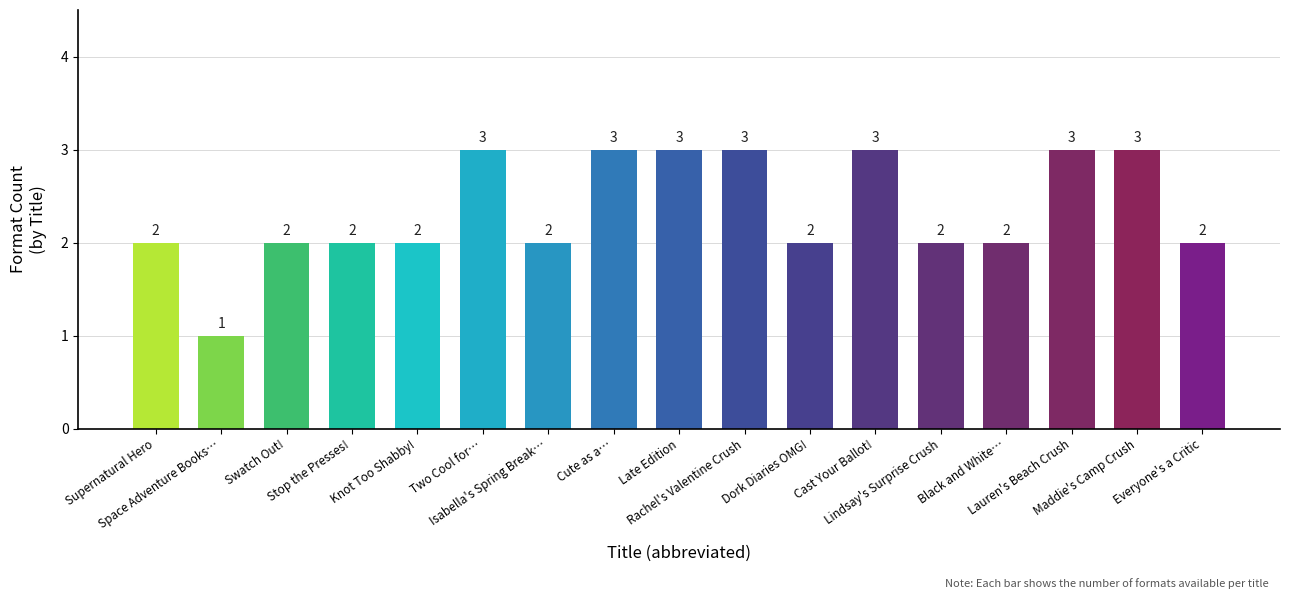

What is the label of the 5th bar from the right?

Lindsay's Surprise Crush